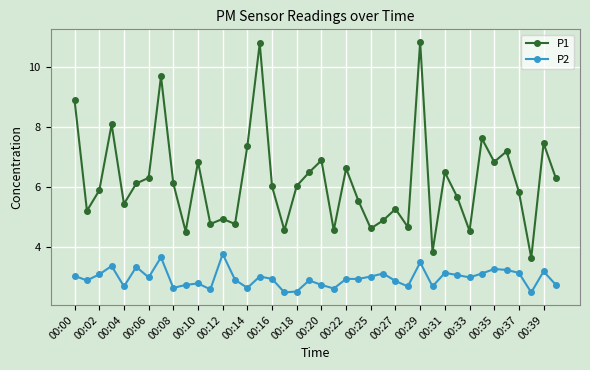

Which series has the widest spread of values?

P1